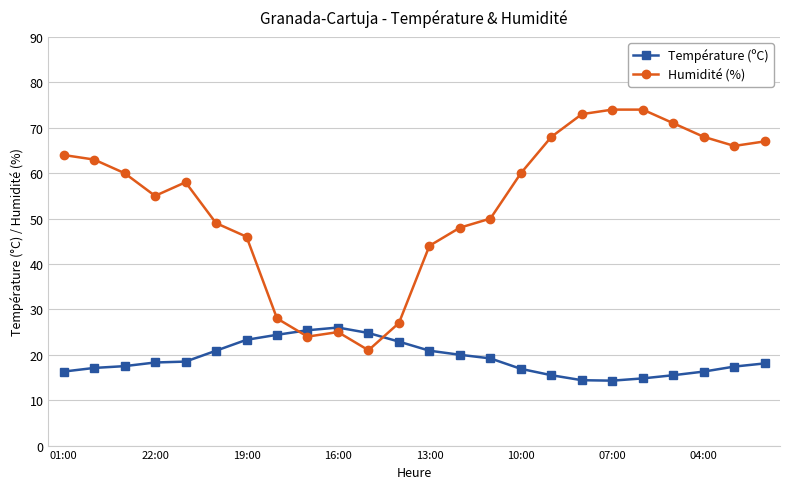

What is the average value of the Température (ºC) series?

19.1